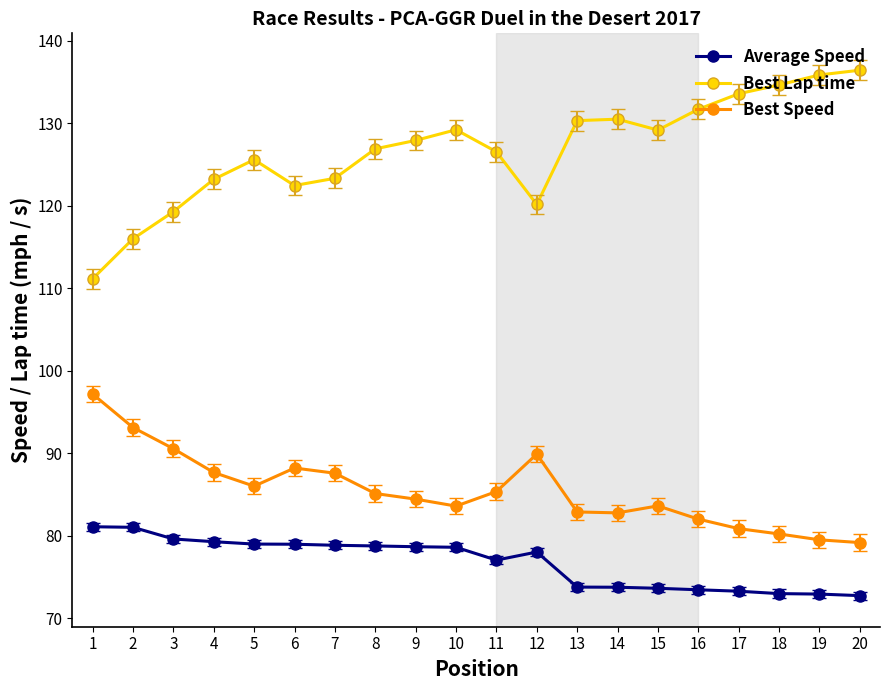

What is the maximum value for Best Lap time?

136.4